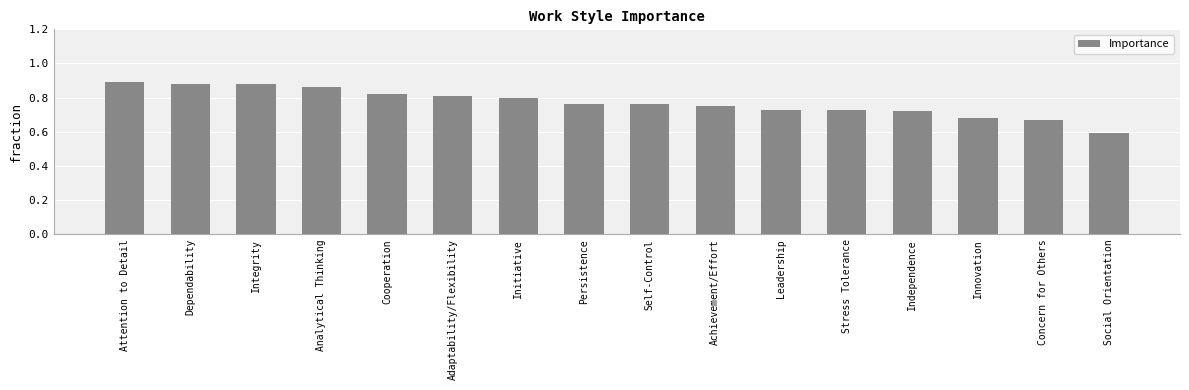

What is the label of the 16th bar from the right?

Attention to Detail